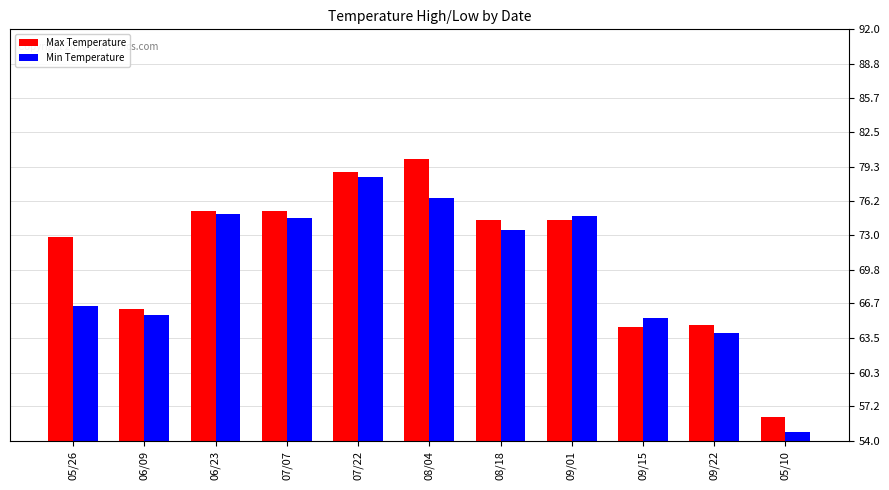

Reading left to right, transcribe all the data shown in this chart.

Max Temperature: 05/26=72.8	06/09=66.2	06/23=75.2	07/07=75.2	07/22=78.8	08/04=80.0	08/18=74.4	09/01=74.4	09/15=64.5	09/22=64.7	05/10=56.2
Min Temperature: 05/26=66.5	06/09=65.6	06/23=75.0	07/07=74.6	07/22=78.4	08/04=76.4	08/18=73.5	09/01=74.8	09/15=65.4	09/22=64.0	05/10=54.8